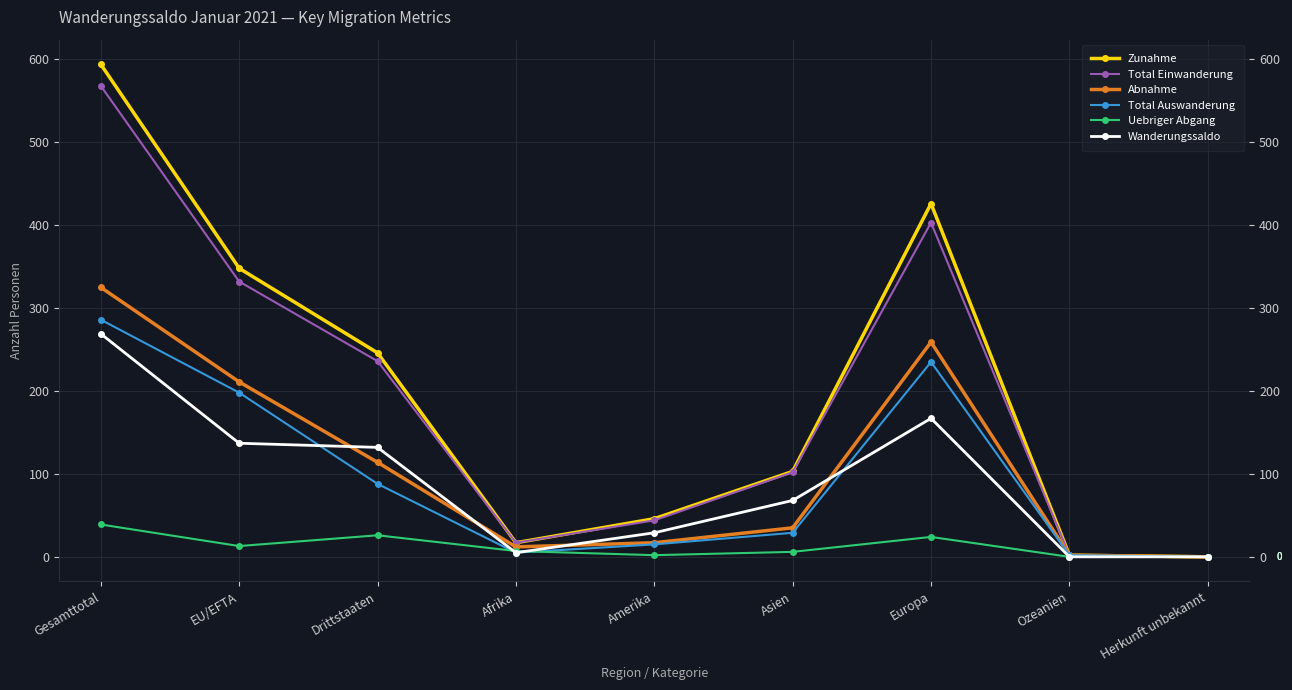

What is the difference between the maximum and minimum values in the Uebriger Abgang series?

39